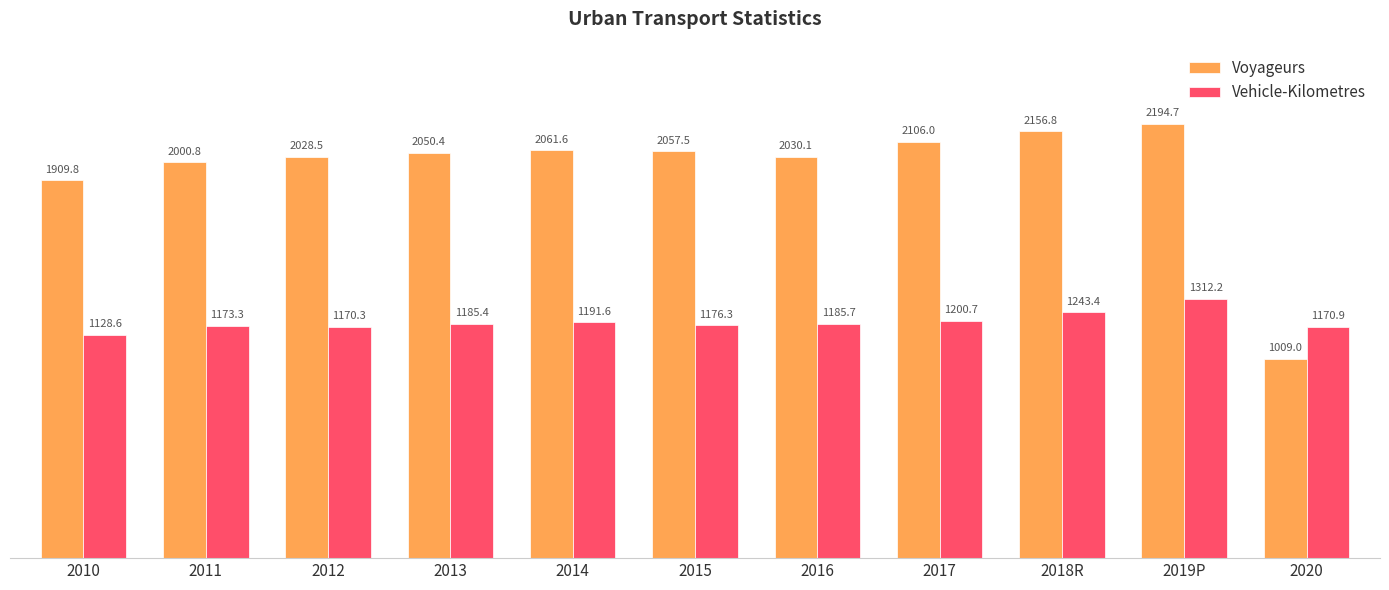

What value does the Vehicle-Kilometres series have at 2010?

1128.6